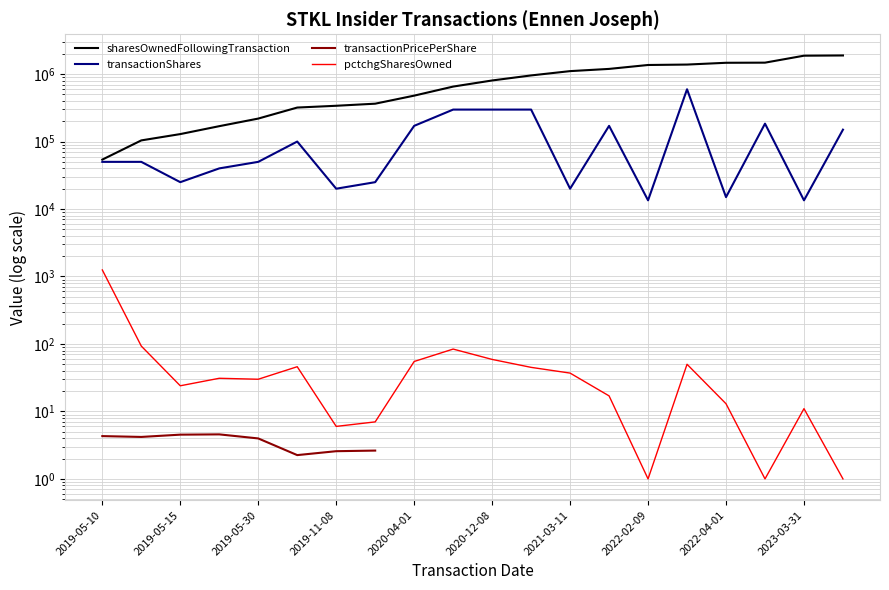

What is the total value across all series at 2019-05-15?

154097.2